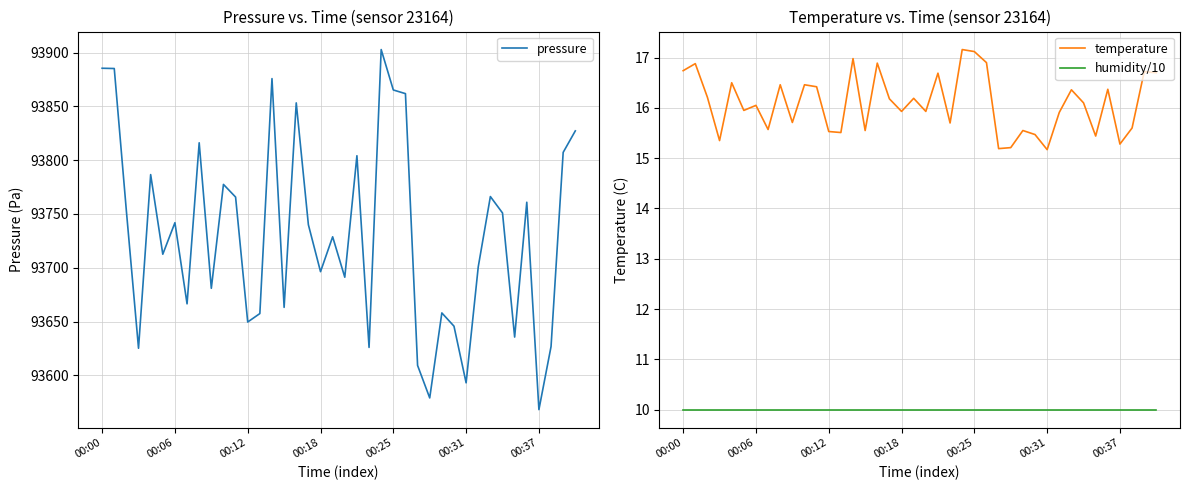

At which label does pressure reach its peak?

23